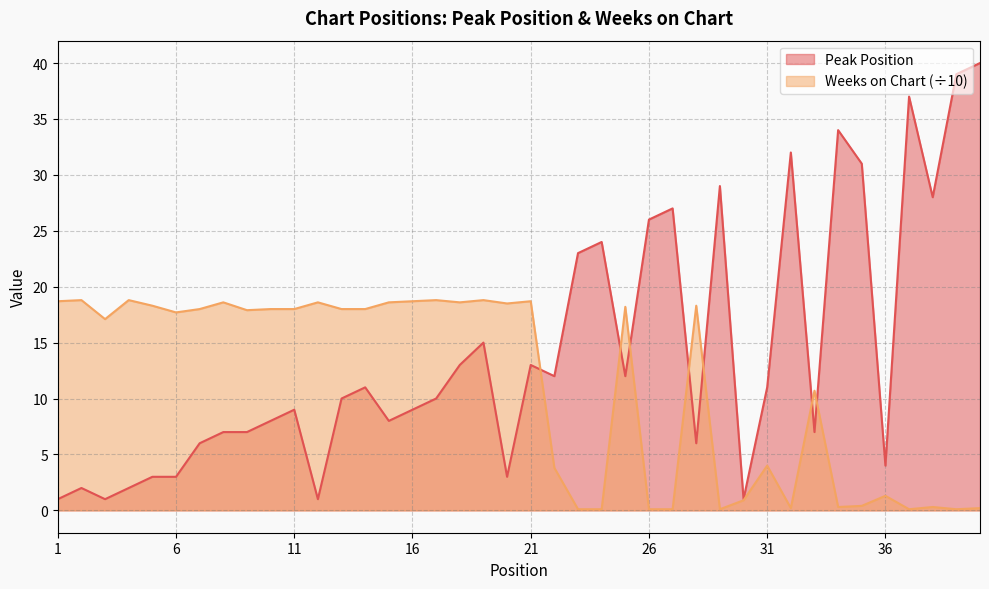

How many times do Weeks on Chart and Peak Position cross each other?

7